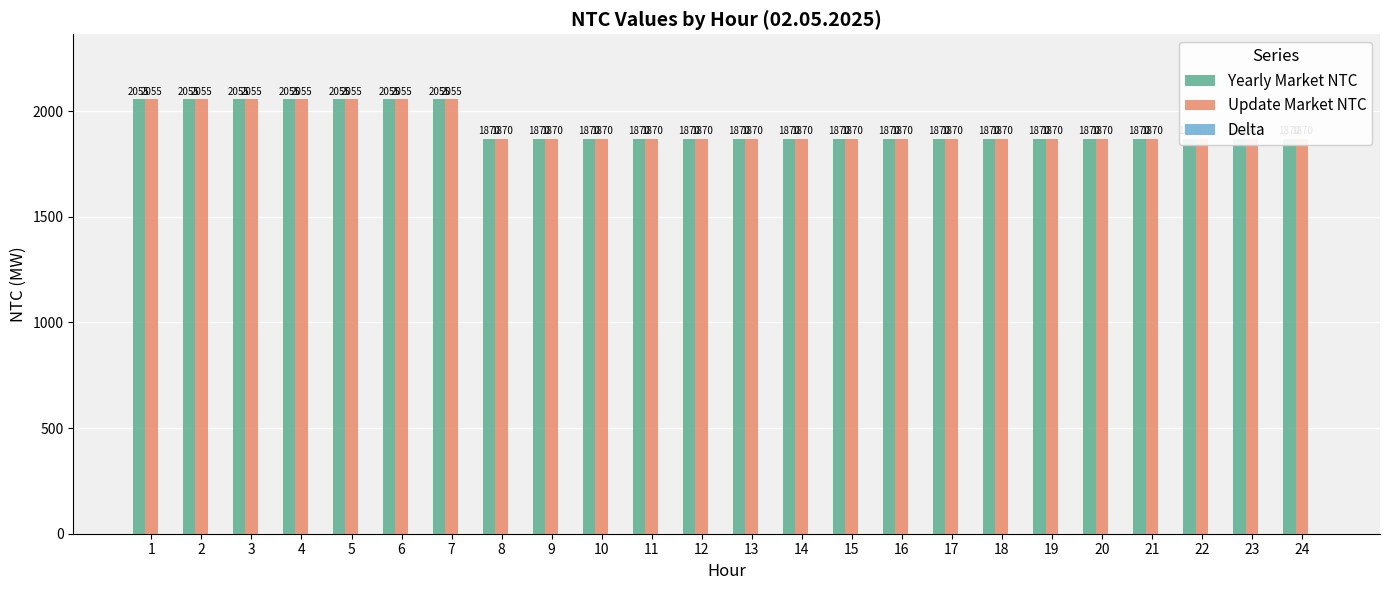

How many data points does each series have?

24